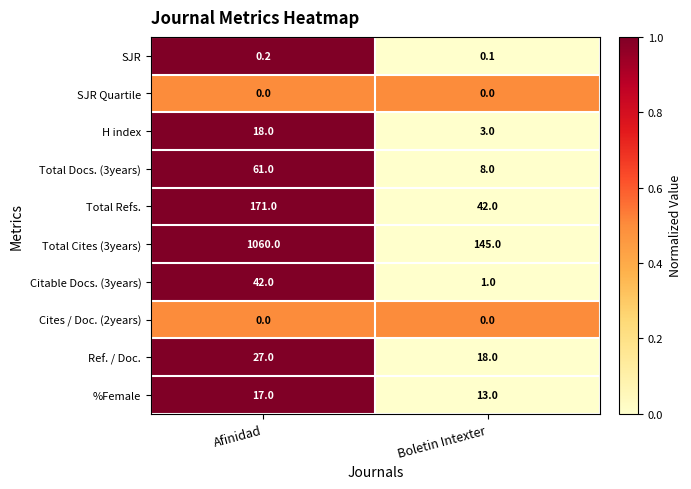

What is the sum of all Total Refs. values?

213.0